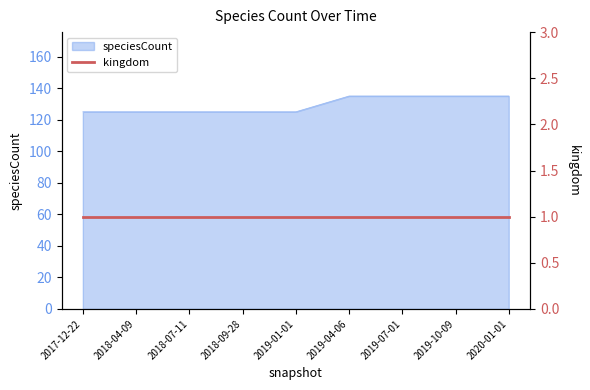

True or false: the data has more than 1 interior local peaks.

False